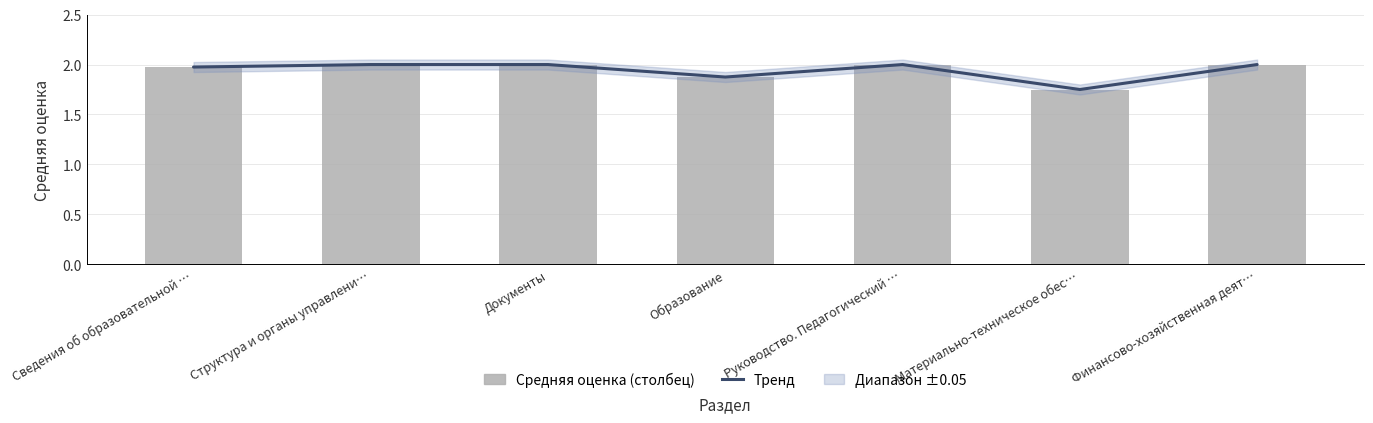

How many categories are shown in the chart?

7